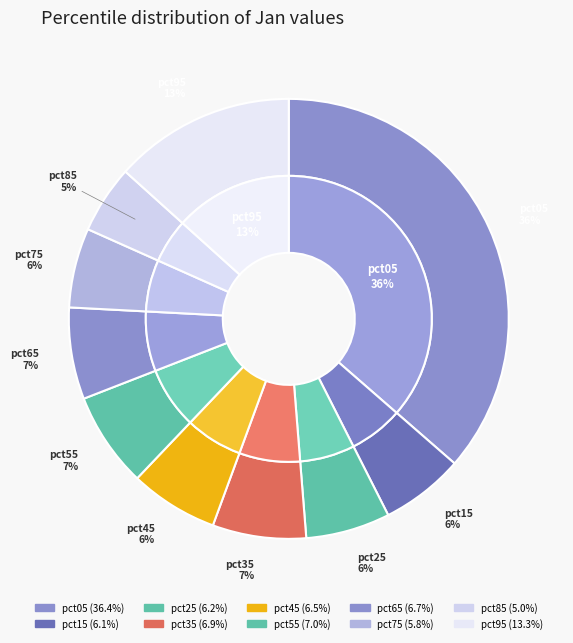

What is the total percentage of pct55 and pct65?

13.7%